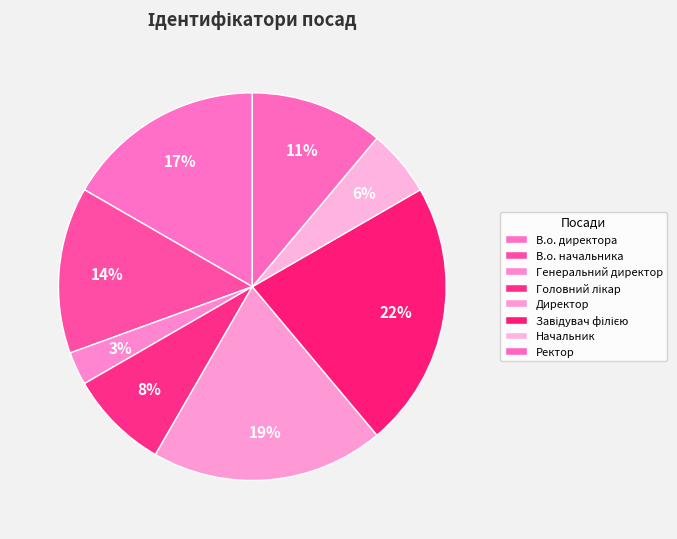

Is the sum of Ректор and Начальник greater than half?

No